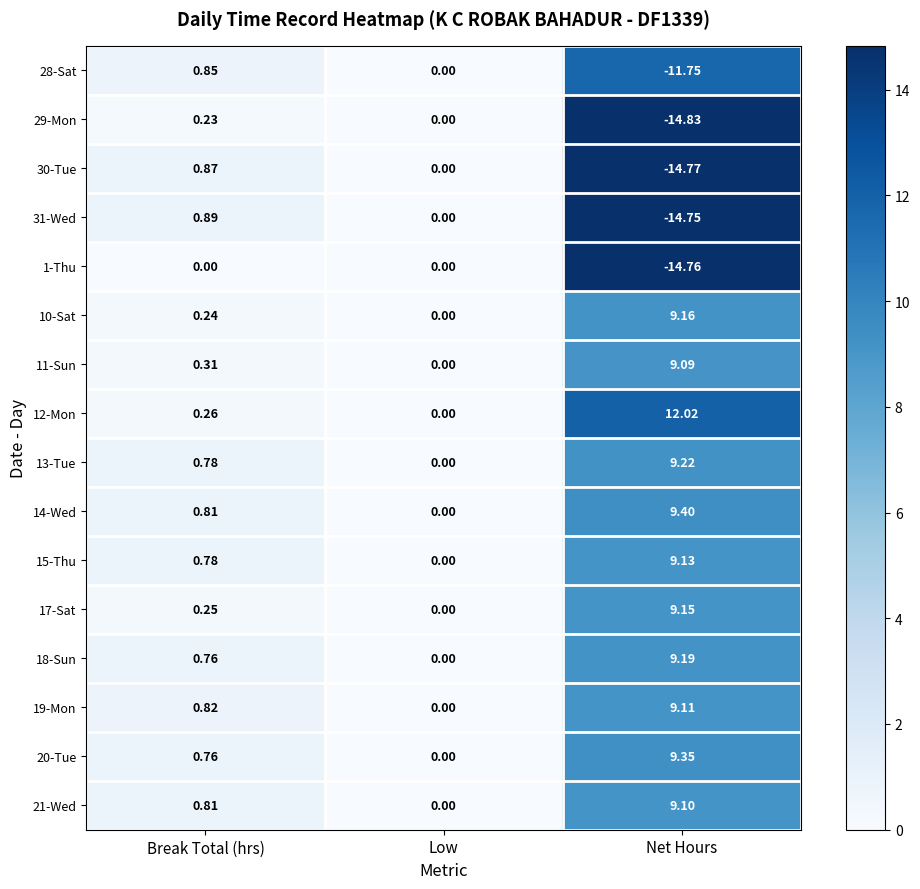

At which label is 12-Mon closest to 6?

Break Total (hrs)